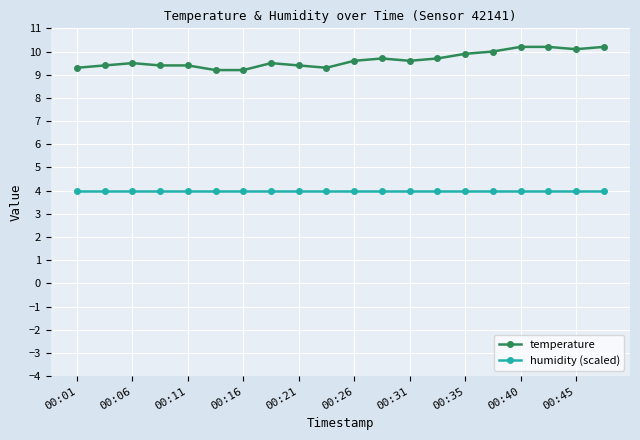

Which series has the widest spread of values?

temperature